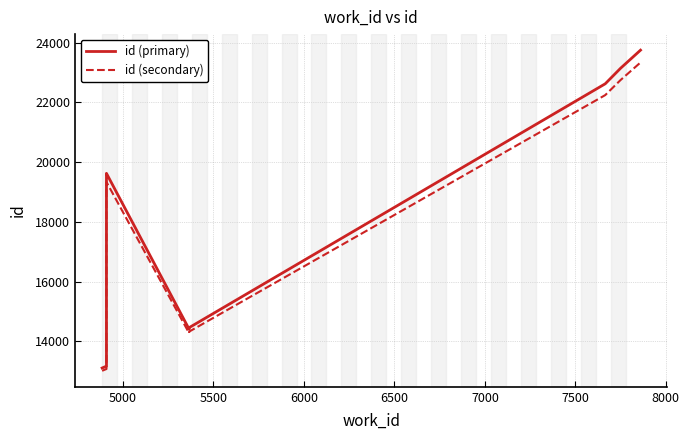

Reading left to right, extract all data points from this chart.

id (primary): 13104.0	13109.0	13165.0	19456.0	19624.0	14400.0	14456.0	22624.0	23146.0	23751.0
id (secondary): 13010.9	13015.7	13070.0	19172.3	19335.3	14268.0	14322.3	22245.3	22751.6	23338.5